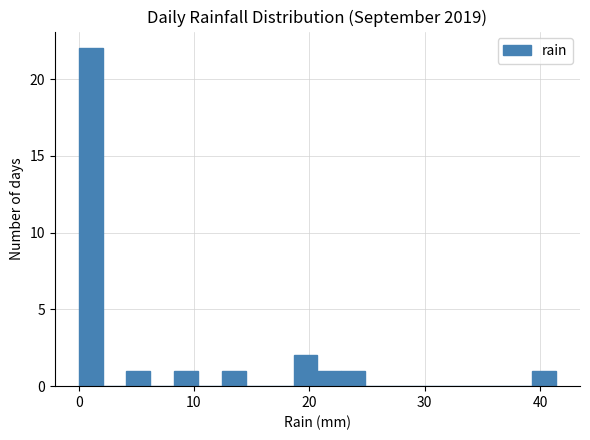

Read against the x-axis, roughly where is the centre of the tallest bar?

1